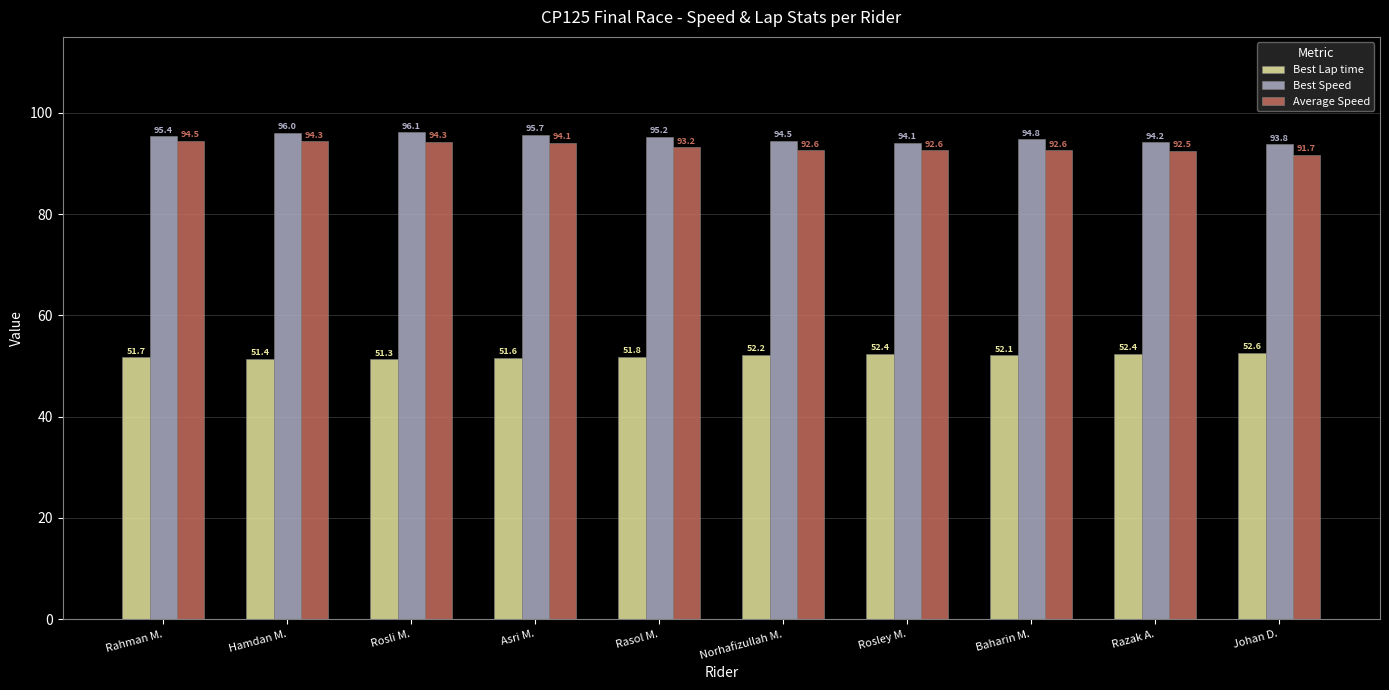

Which series changed the most between Rahman M. and Norhafizullah M.?

Average Speed